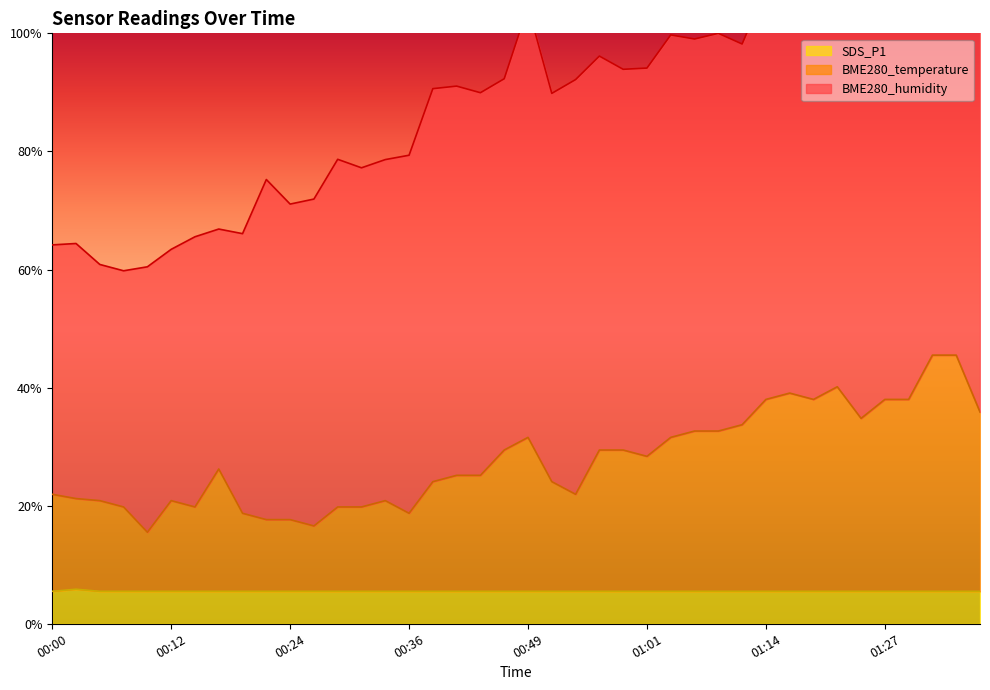

Which label corresponds to the largest value in the chart?

01:33